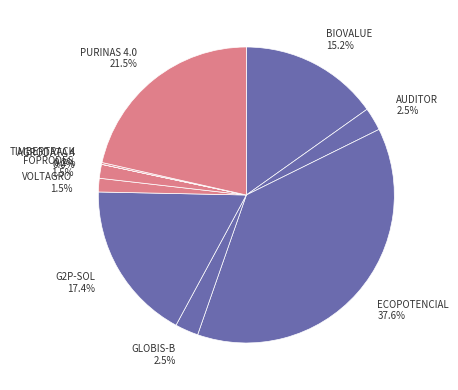

Which slice is the largest?

ECOPOTENCIAL